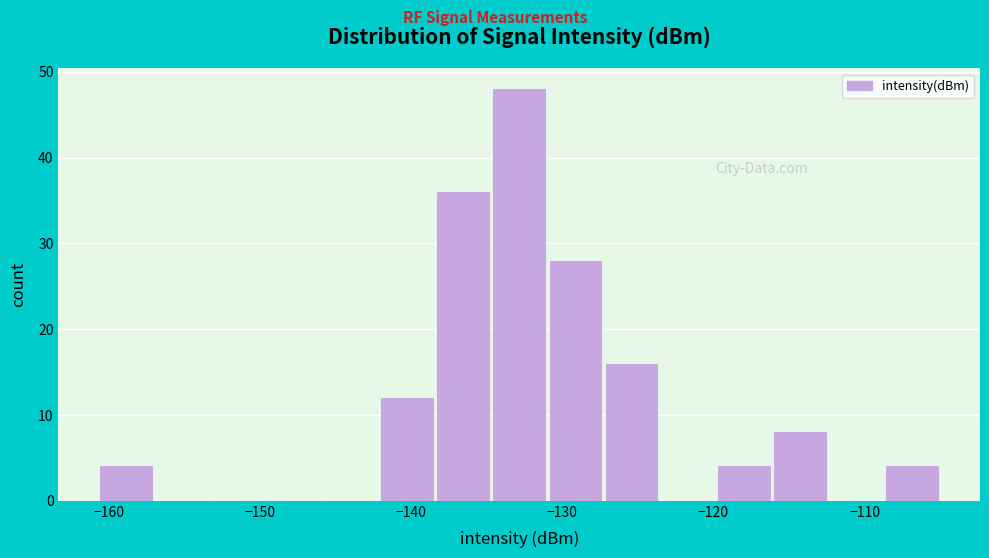

Read against the x-axis, roughly where is the centre of the tallest bar?

-133